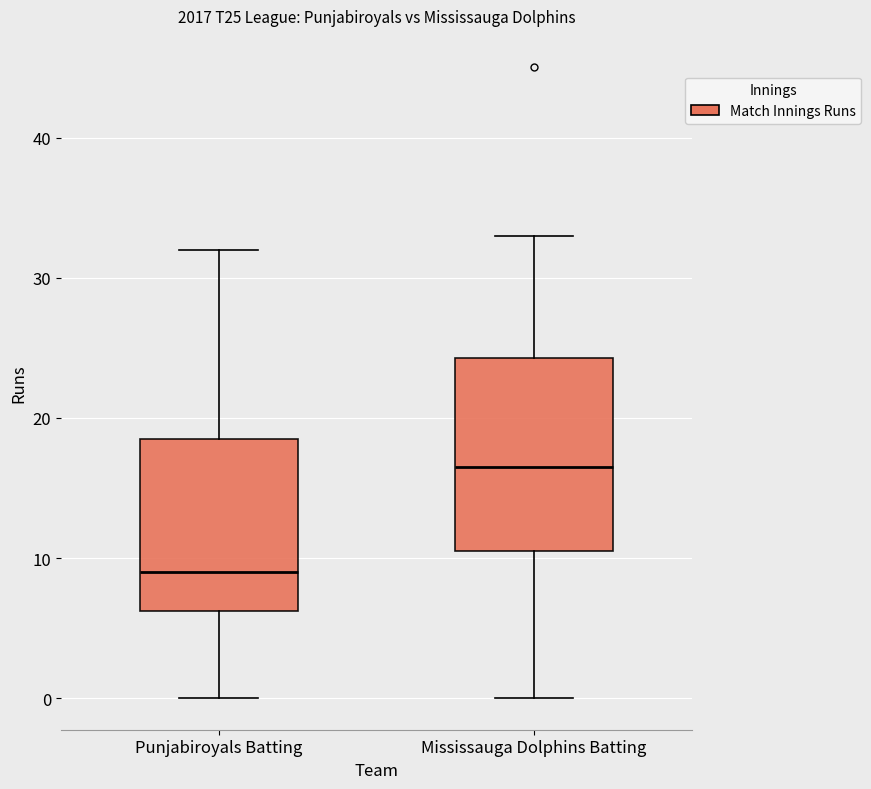

Reading left to right, transcribe this box plot: for each box, give where its median line is, the range the box spans, and where its two whiskers end, as read against the y-axis. The values are not printed on the chart, so give them approximately, as read against the axis.

Punjabiroyals Batting: median 9, box 6 to 19, whiskers 0 to 32
Mississauga Dolphins Batting: median 17, box 11 to 24, whiskers 0 to 33